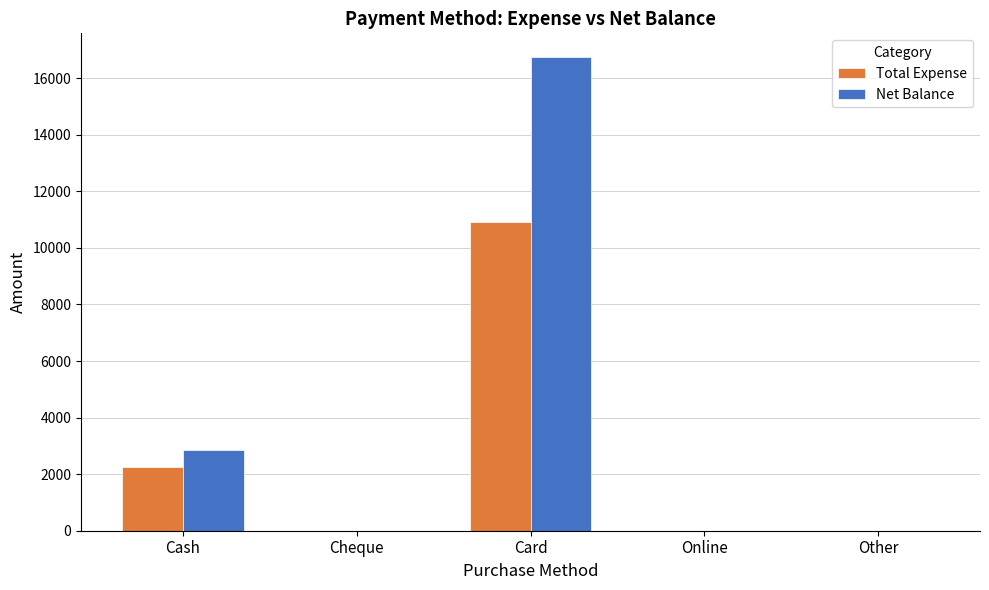

What value does the Net Balance series have at Cash?

2839